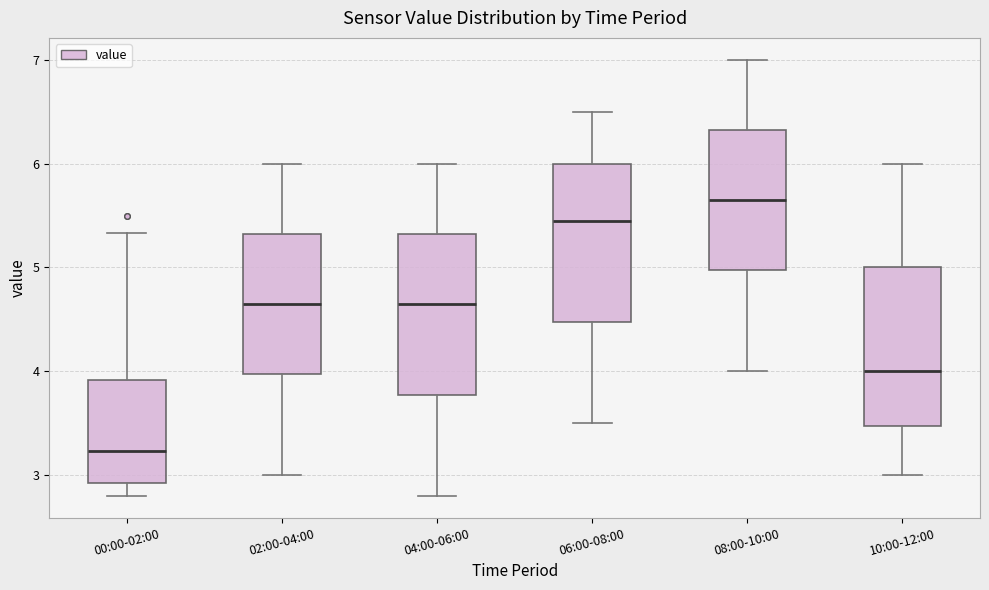

Which box's median line is the highest?

08:00-10:00